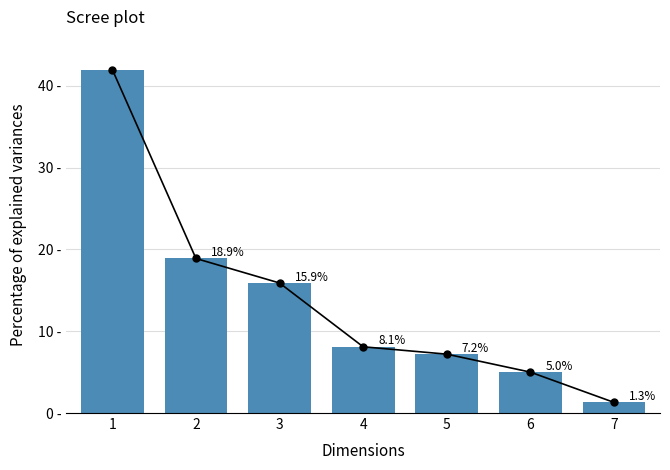

Count the number of categories in the chart.

7